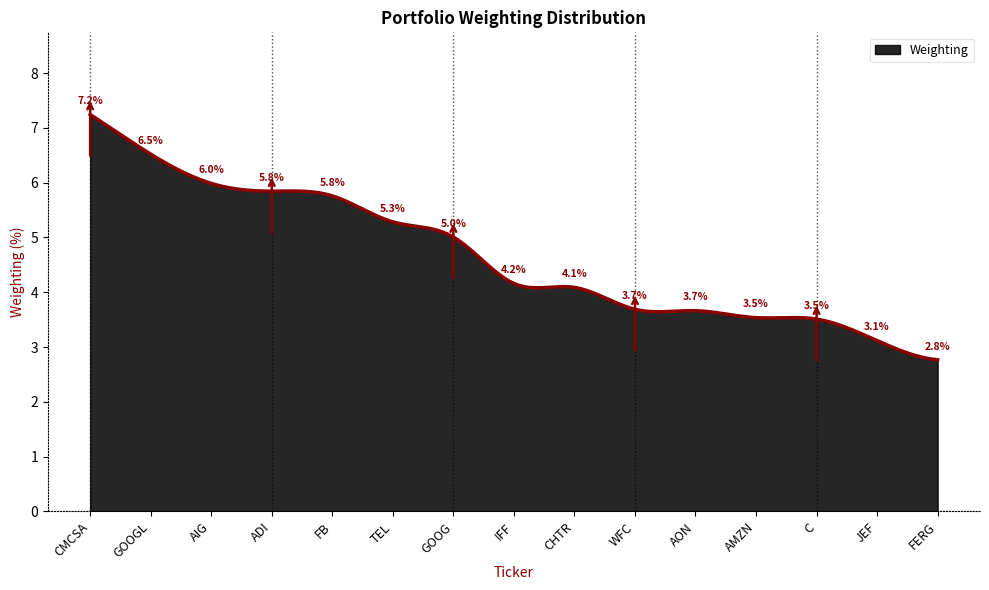

What is the smallest value displayed?

2.8